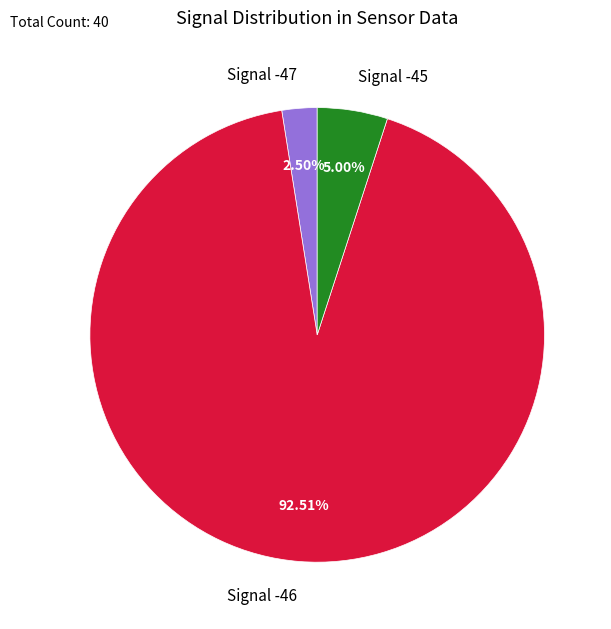

Combined, do Signal -45 and Signal -47 account for over 50%?

No